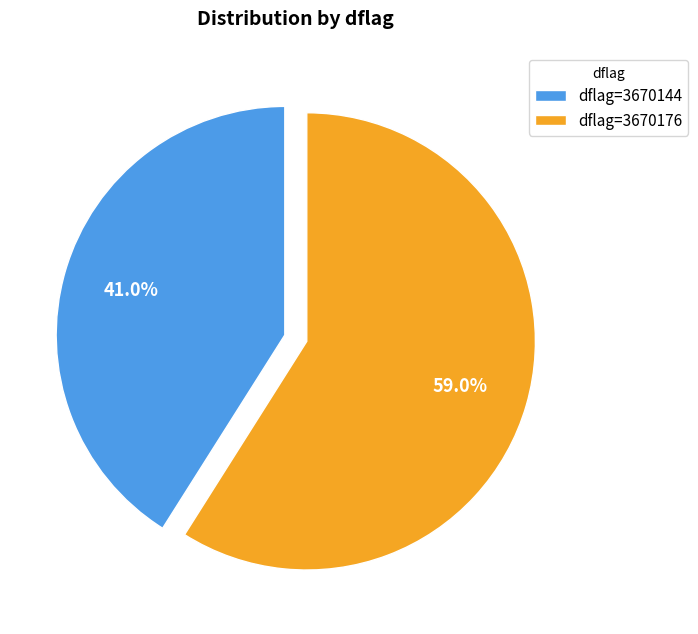

Between dflag=3670176 and dflag=3670144, which is larger?

dflag=3670176